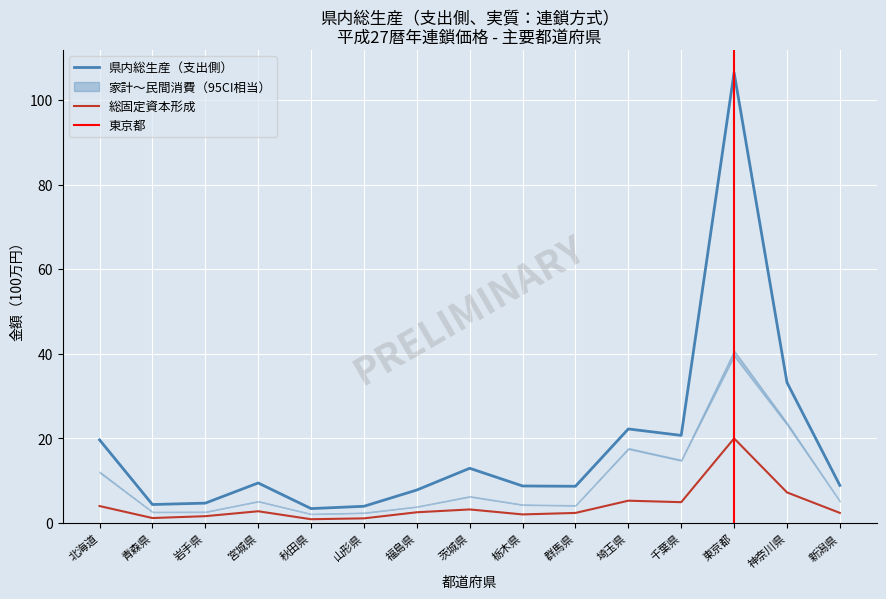

True or false: 県内総生産（支出側） and 総固定資本形成 intersect in this chart.

False